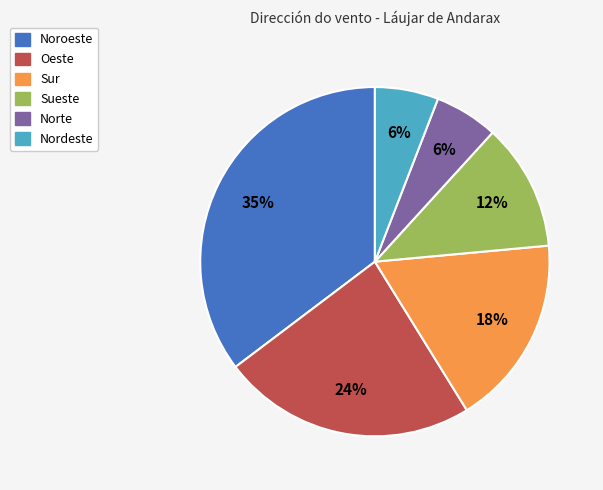

Approximately how many times larger is the value at Sueste compared to Nordeste?

2.0